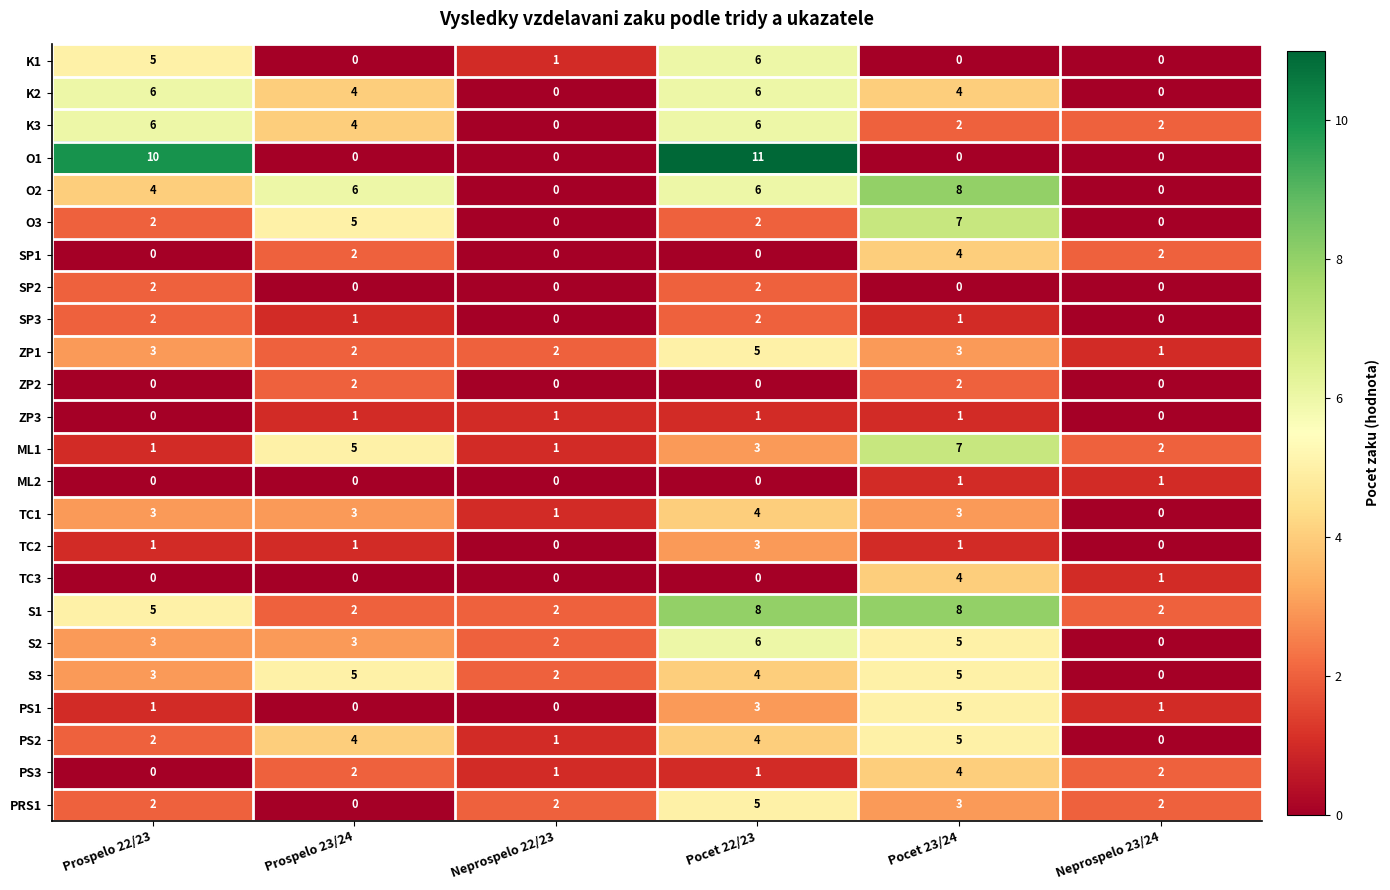

Is it true that PRS1 equals 5 at Pocet 22/23?

True